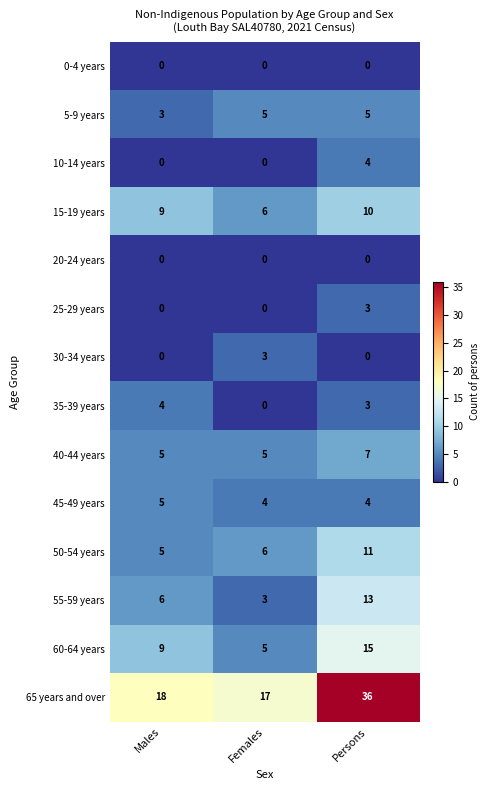

At how many categories does at least one series exceed 23?

1